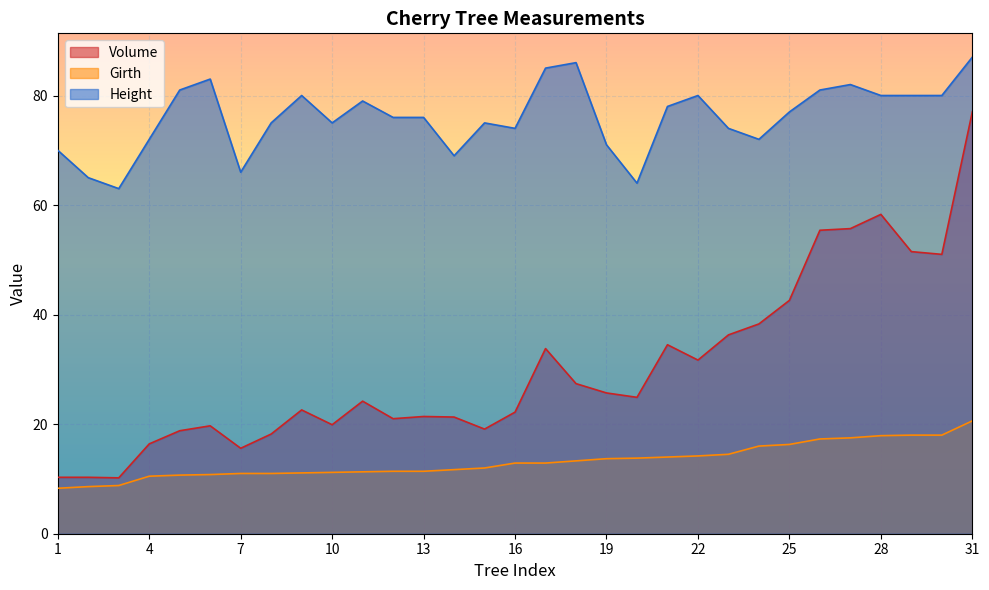

The Volume series shows 57.8 at 24. True or false?

False